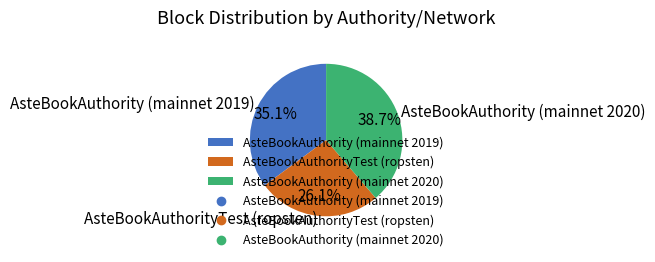

What is the total percentage of AsteBookAuthority (mainnet 2019) and AsteBookAuthorityTest (ropsten)?

61.3%